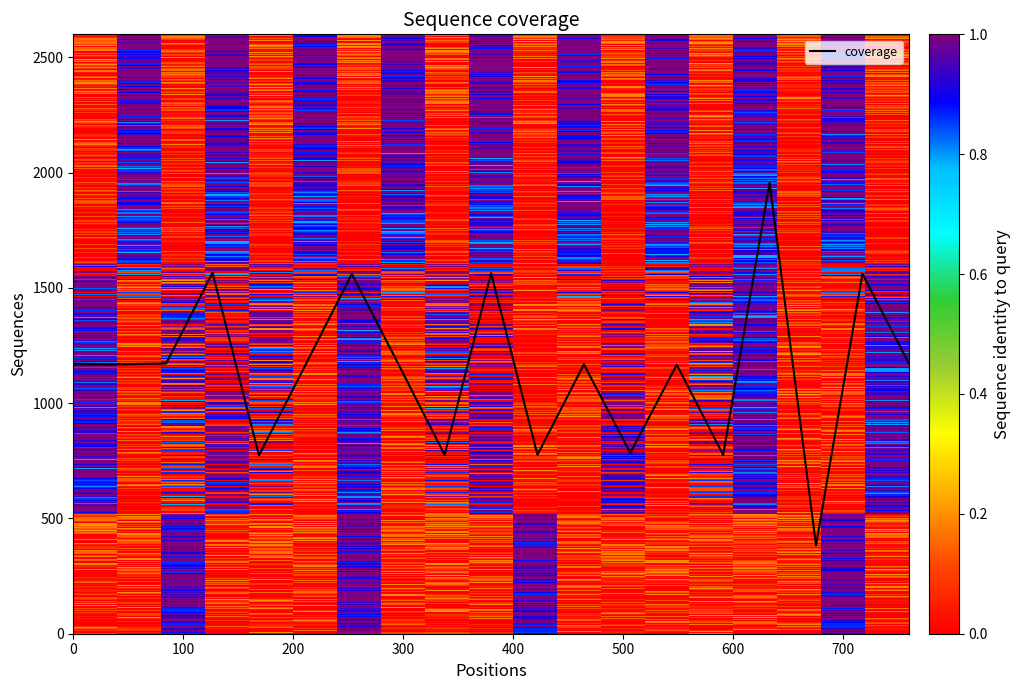

What is the minimum value shown in the chart?

382.7